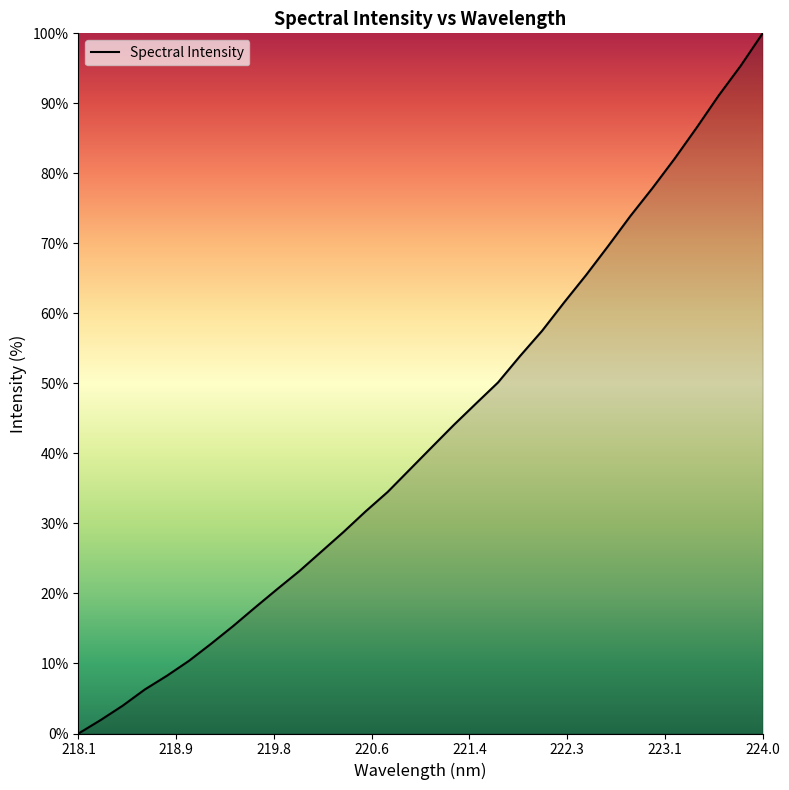

Does the chart display data point markers on the line(s)?

No